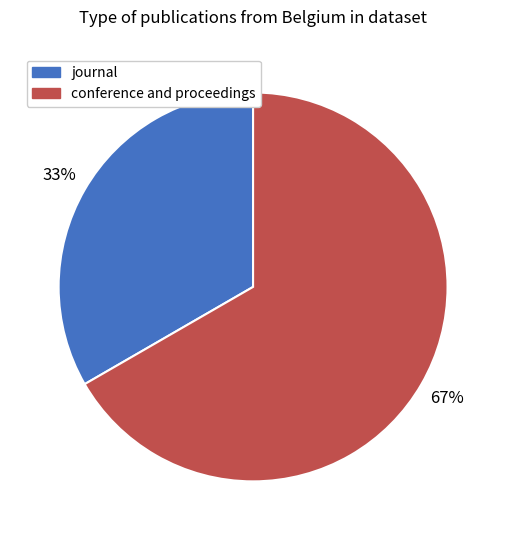

The journal slice represents 33% of the pie. True or false?

True